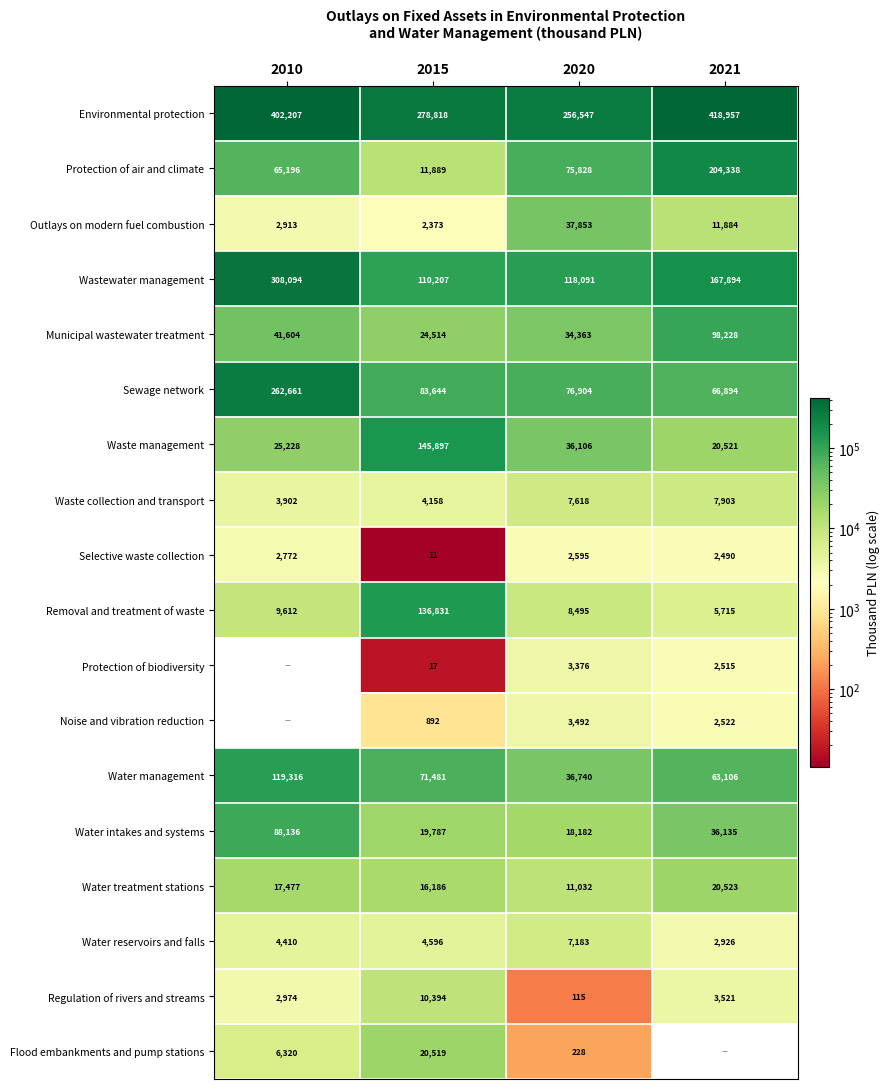

Is it true that Removal and treatment of waste equals 229778.4 at 2015?

False